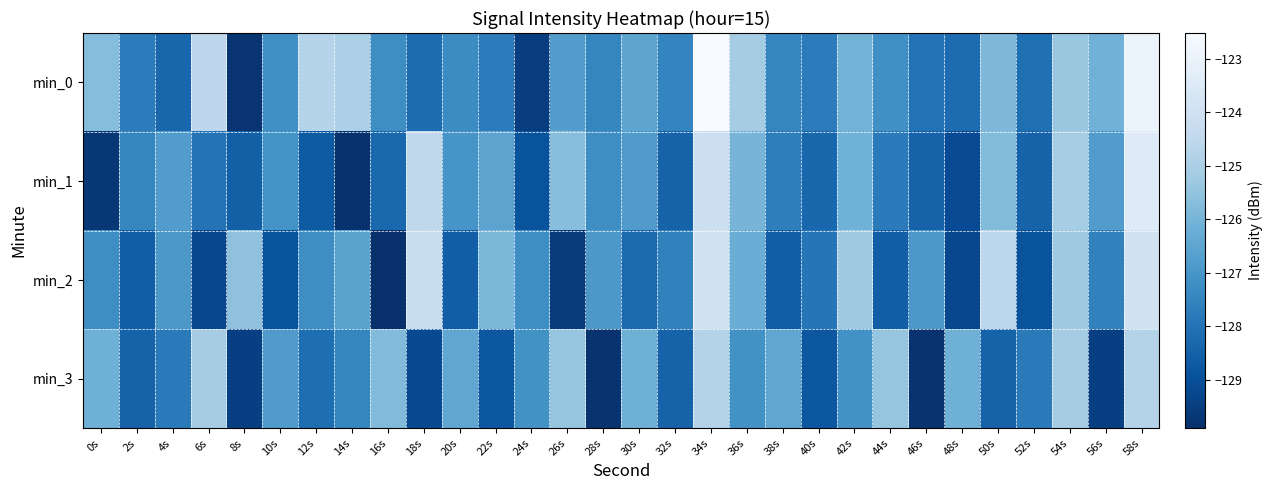

What is the spread (max minus min) of values at 58s?

1.8